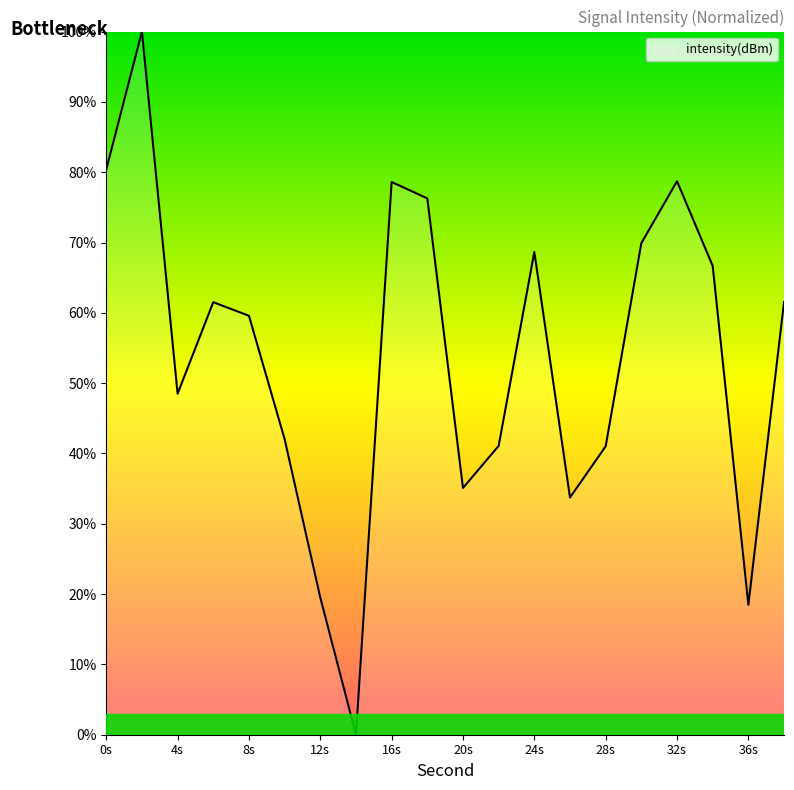

What is the average value?

54.1